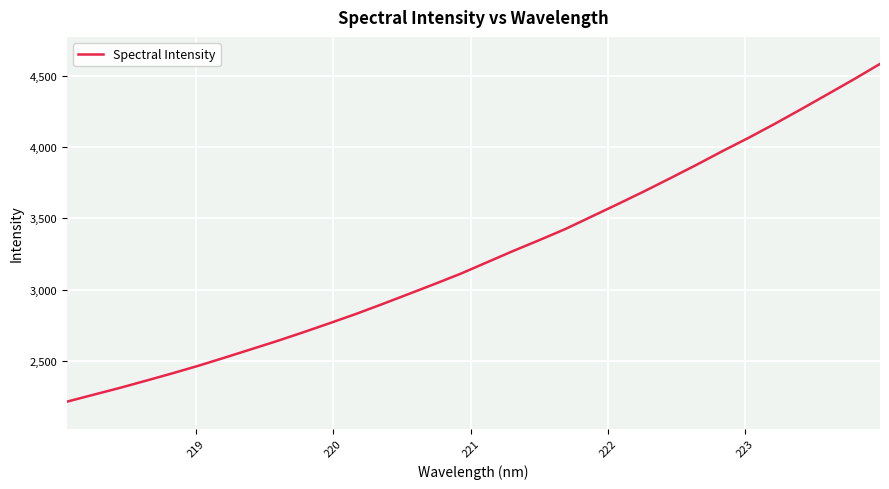

What is the greatest value displayed?

4581.9